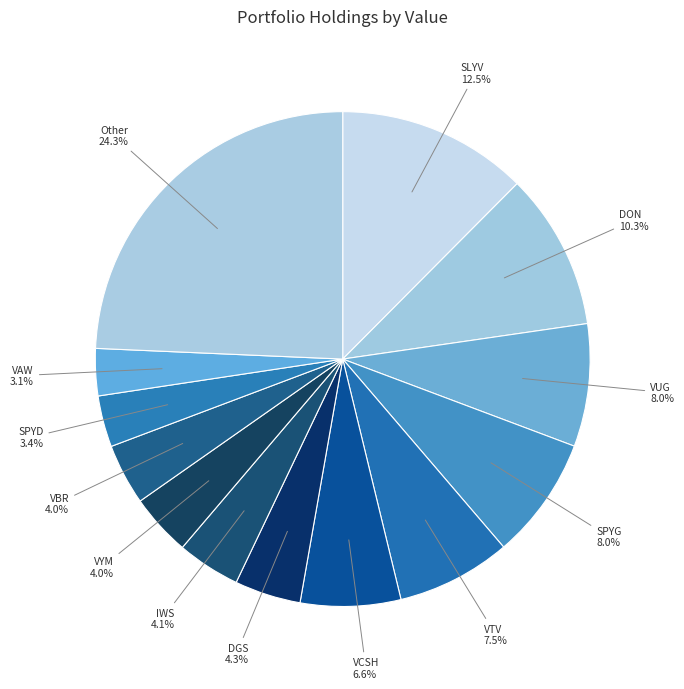

How many segments does this pie chart have?

13